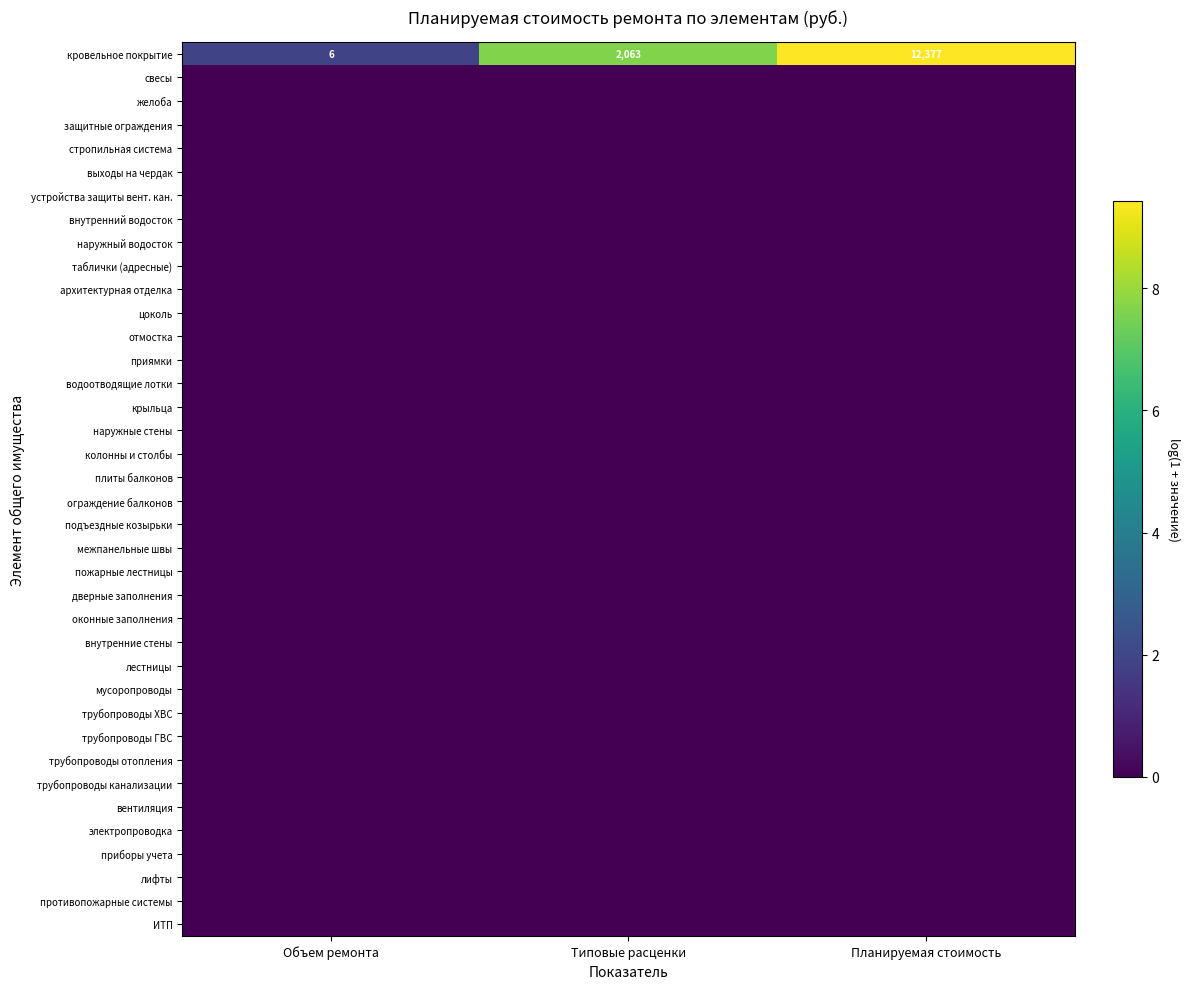

At which category is the sum across all series the highest?

Планируемая стоимость